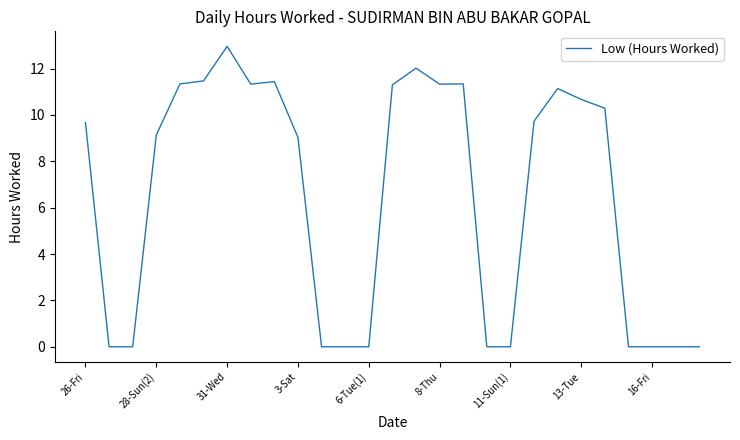

What is the difference between the maximum and minimum values?

13.0